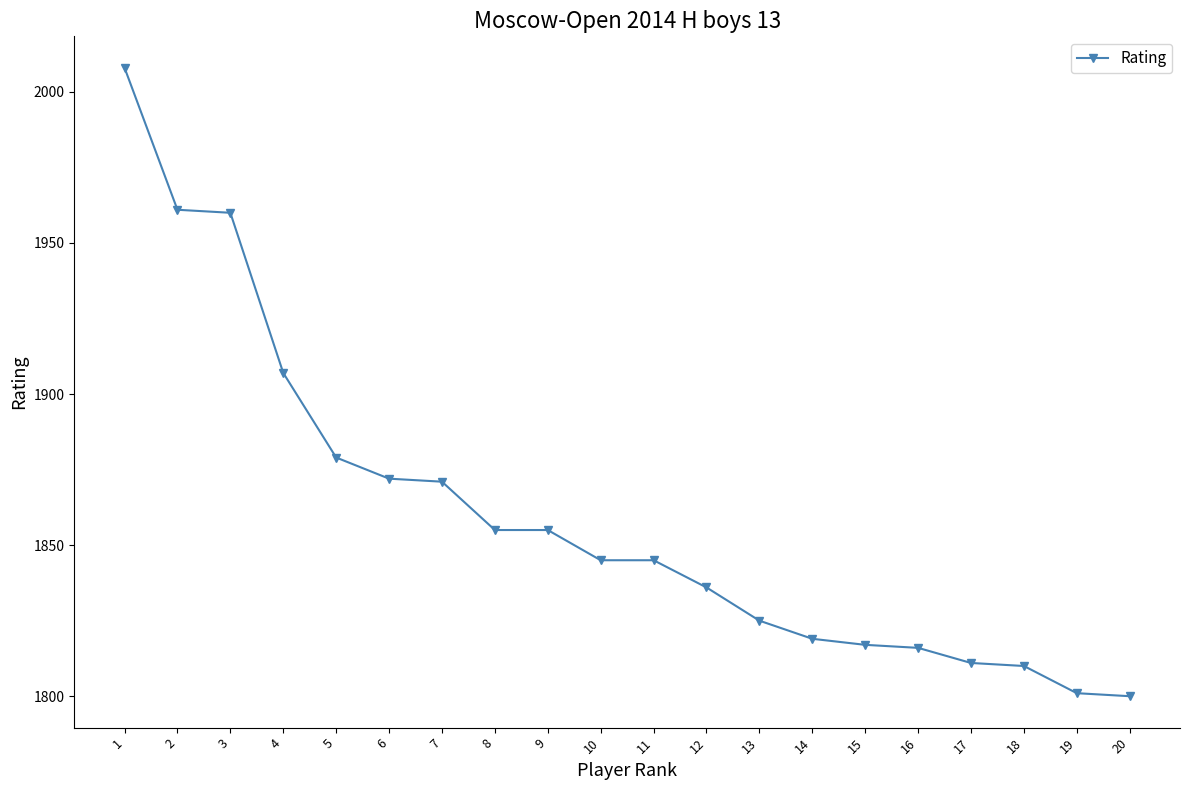

Reading left to right, extract all data points from this chart.

1=2008	2=1961	3=1960	4=1907	5=1879	6=1872	7=1871	8=1855	9=1855	10=1845	11=1845	12=1836	13=1825	14=1819	15=1817	16=1816	17=1811	18=1810	19=1801	20=1800